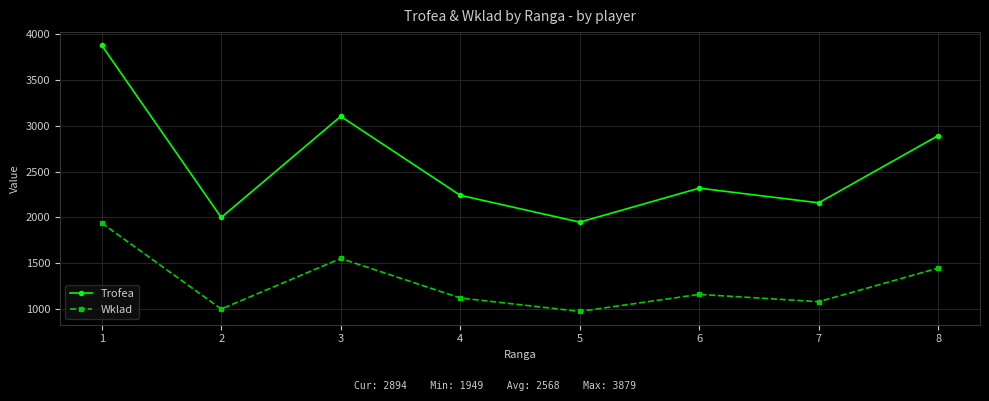

What is the difference between the Wklad values at 7 and 4?

41